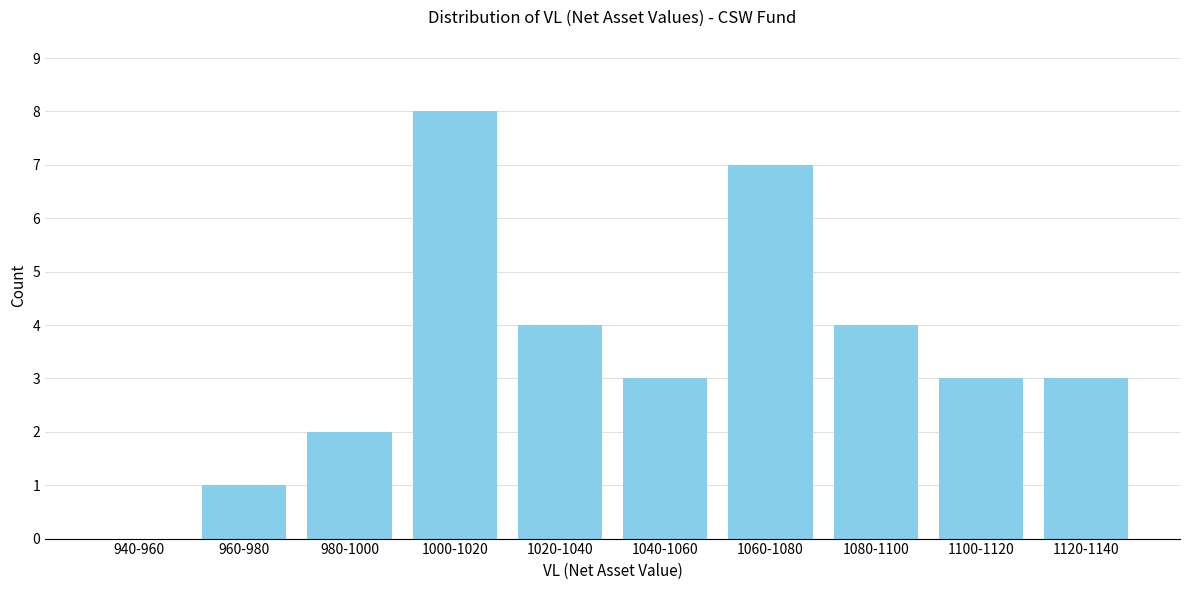

Reading right to left, what are all the values shown in this chart?

1120-1140=3	1100-1120=3	1080-1100=4	1060-1080=7	1040-1060=3	1020-1040=4	1000-1020=8	980-1000=2	960-980=1	940-960=0